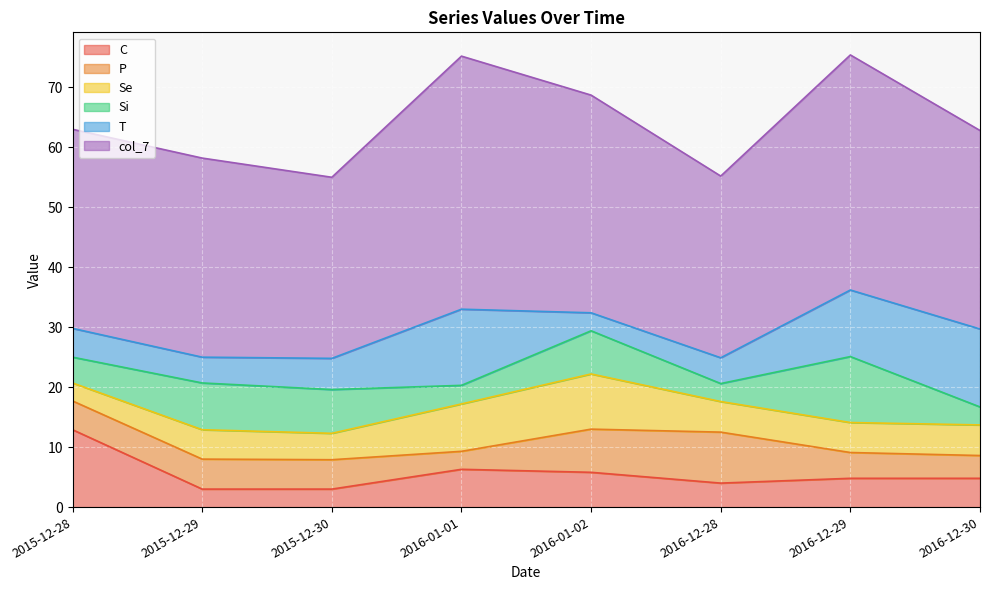

Between 2015-12-28 and 2016-01-01, which series saw the biggest shift?

col_7